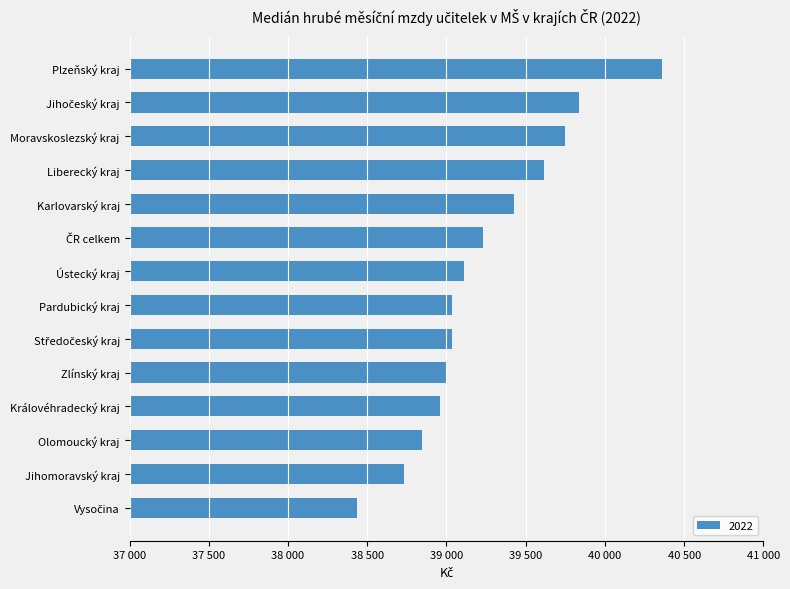

Are the bars horizontal?

Yes